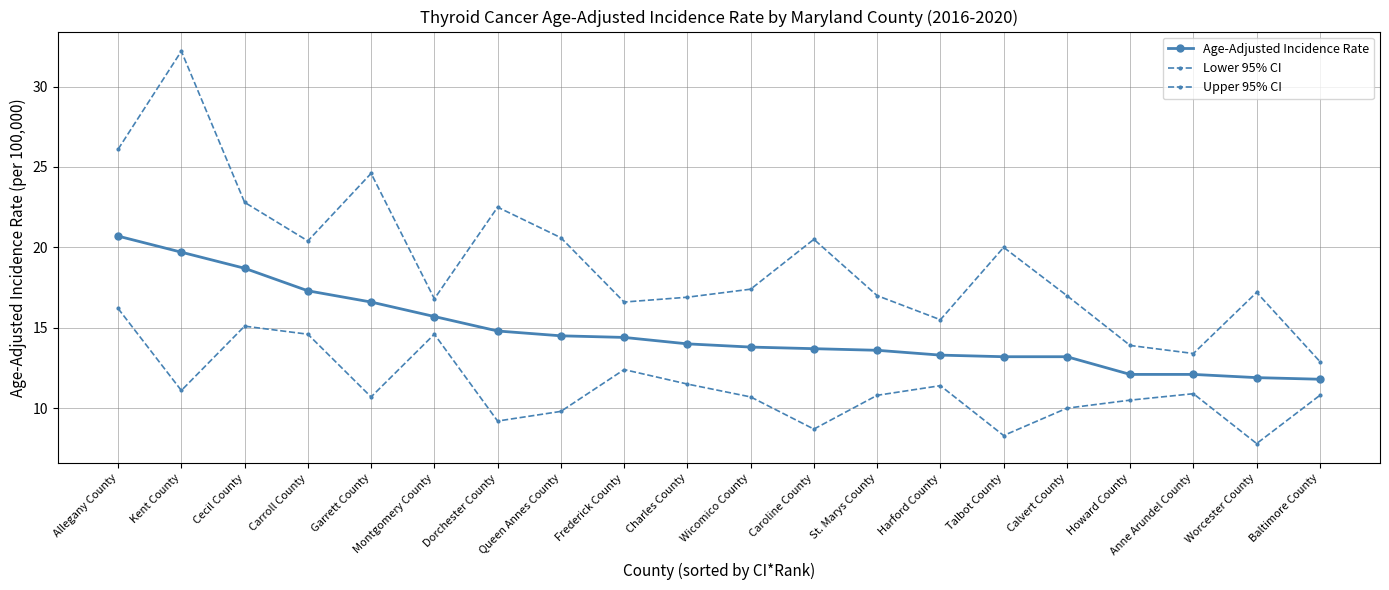

The Lower 95% CI series shows 8.7 at Caroline County. True or false?

True